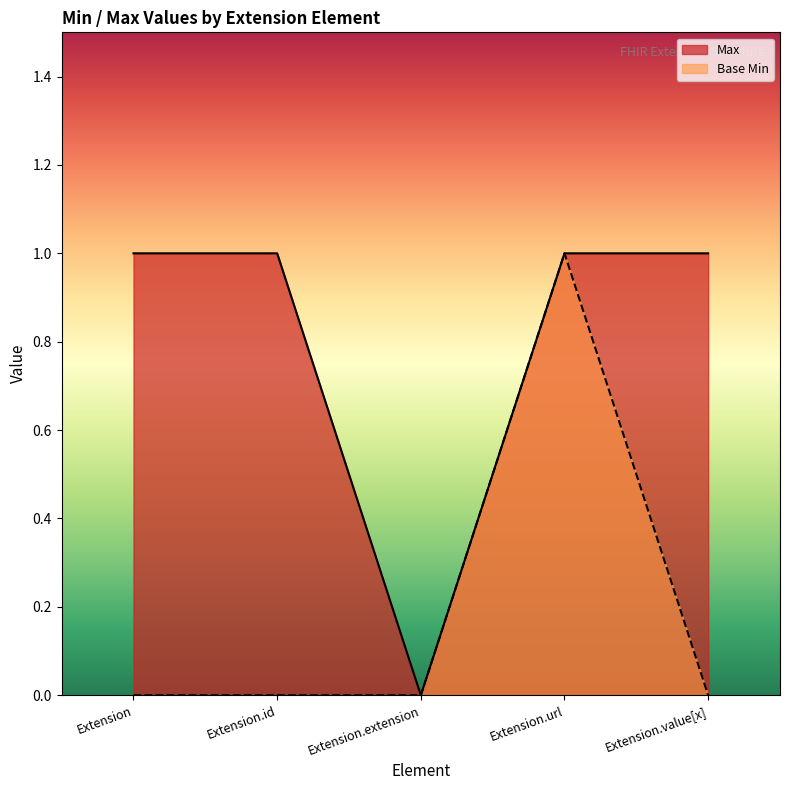

True or false: Max and Base Min intersect in this chart.

False